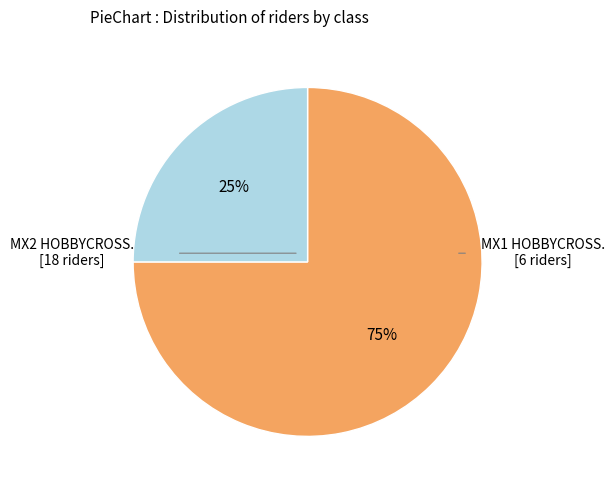

To the nearest percent, what is the average slice percentage?

50%